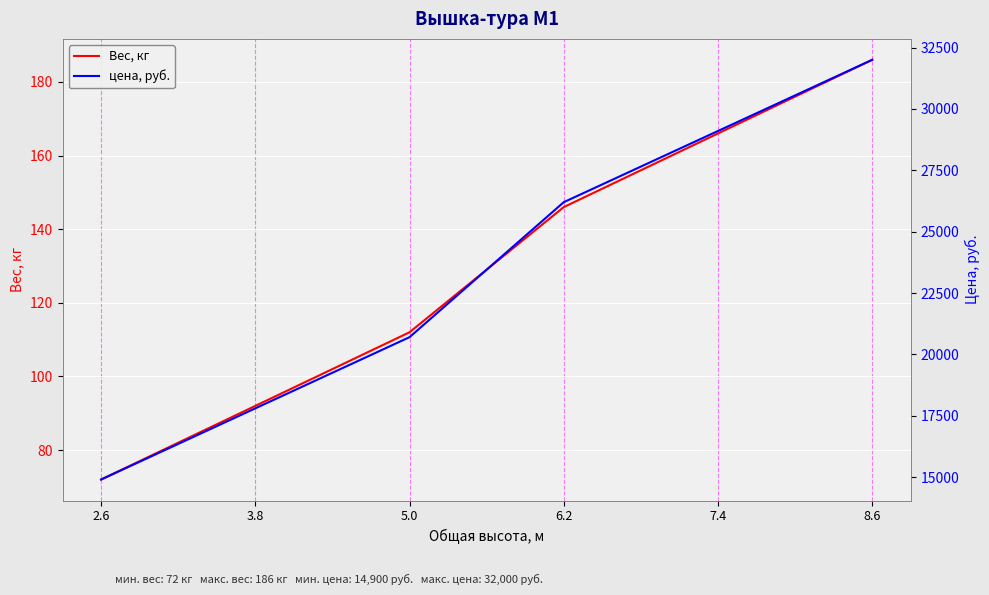

True or false: цена, руб. and Вес, кг intersect in this chart.

False